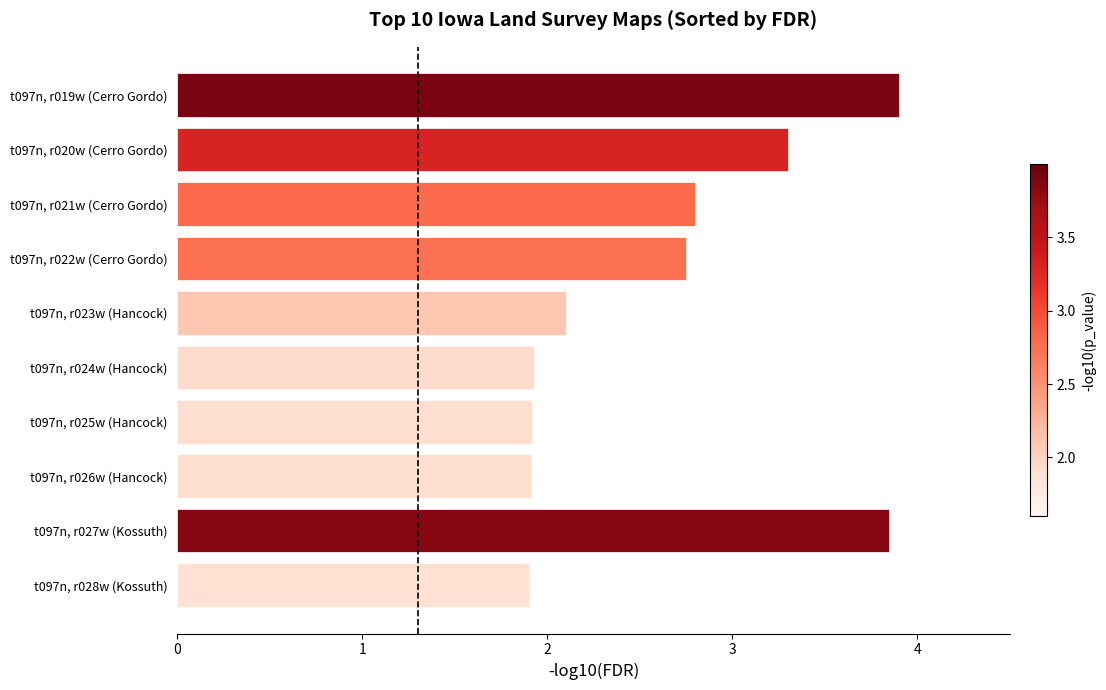

What is the sum of all values?

26.4